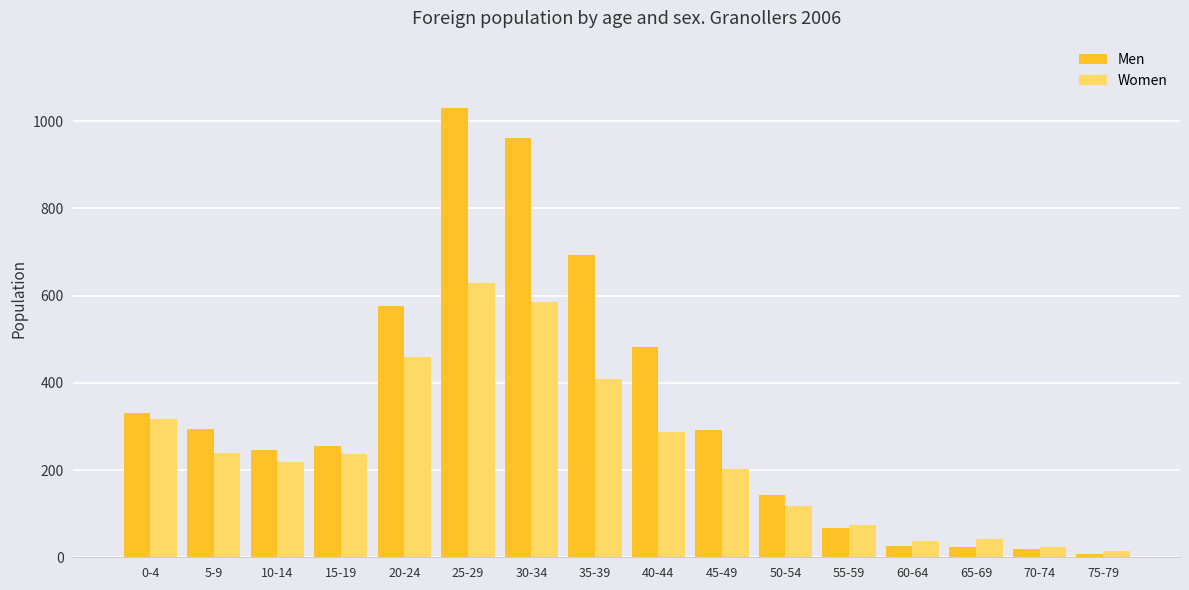

At which label is Women closest to 322?

0-4